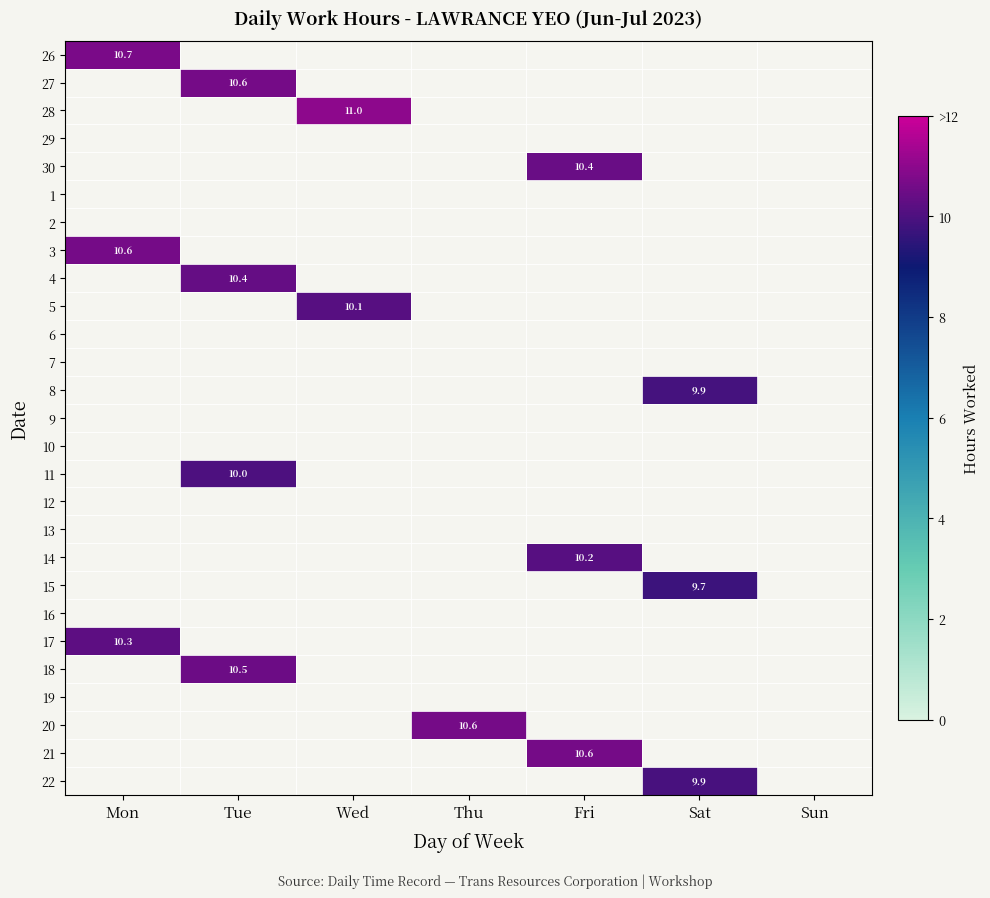

Is it true that 27 equals 10.6 at Tue?

True